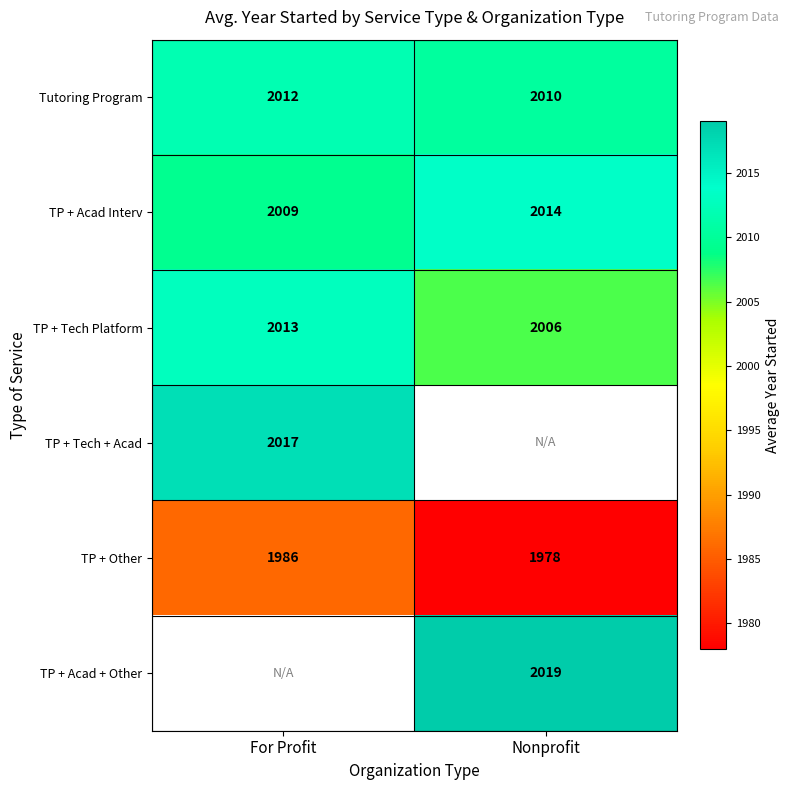

Is the value of TP + Acad Interv at For Profit greater than the value of TP + Other at For Profit?

Yes